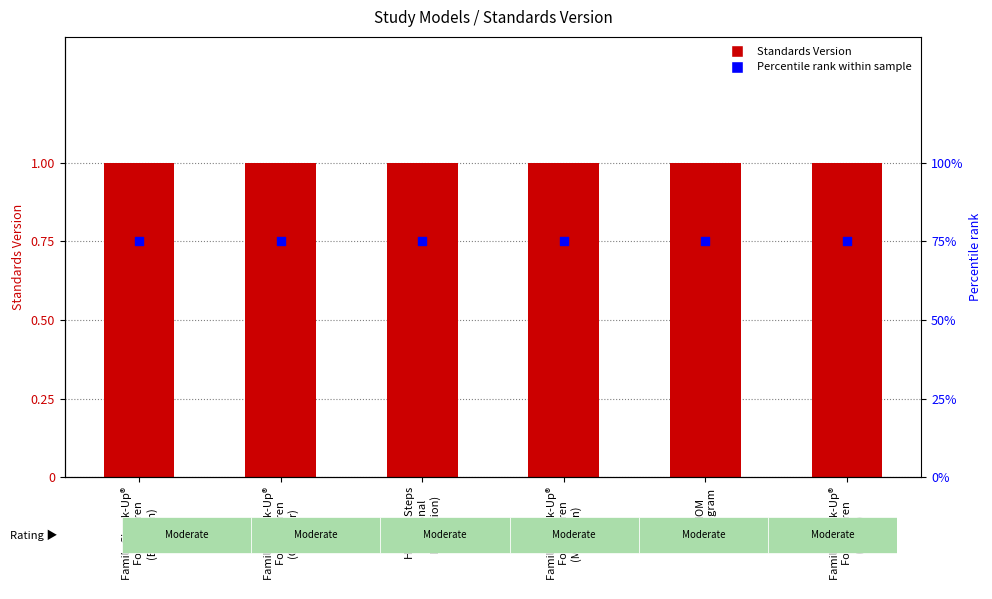

What are all the series names shown in the legend?

Standards Version, Percentile rank within sample